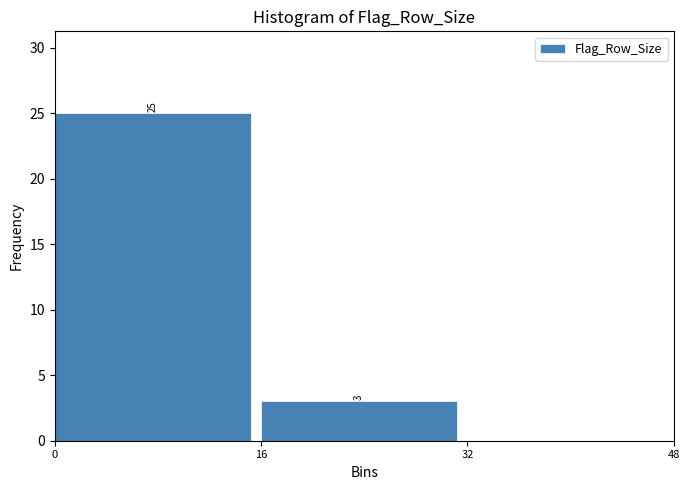

Over which range of the x-axis is the bar tallest?

0 to 16